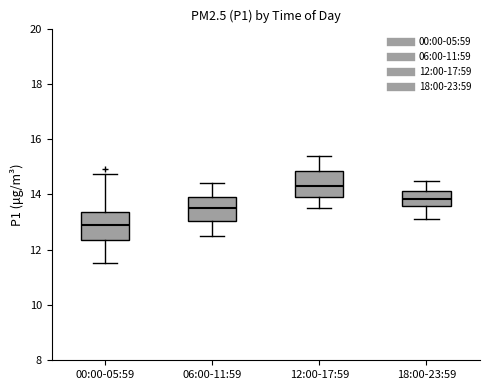

Where is the upper edge of the box for 12:00-17:59 on the y-axis? The values are not printed on the chart, so give them approximately, as read against the axis.

14.8